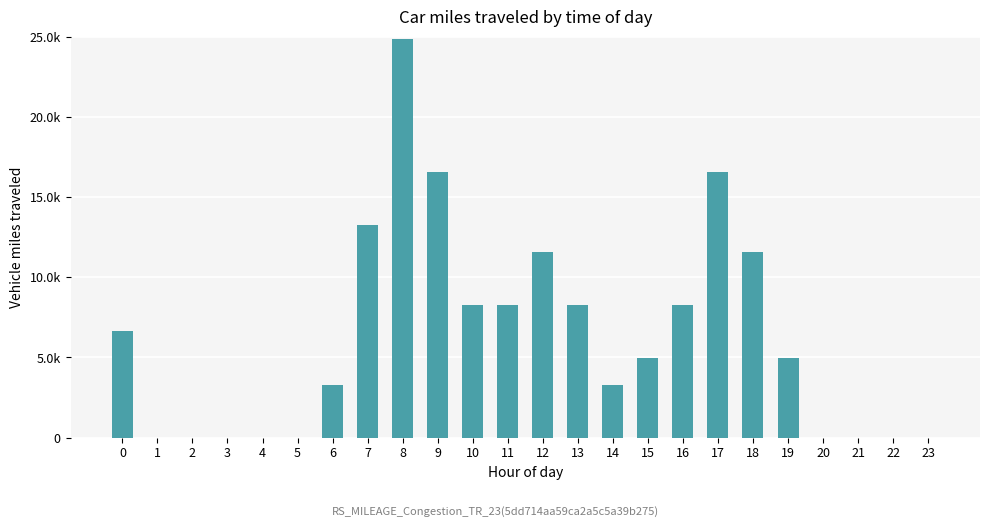

List the labels in order of value, smallest first.

1, 2, 3, 4, 5, 20, 21, 22, 23, 6, 14, 15, 19, 0, 10, 11, 13, 16, 12, 18, 7, 9, 17, 8